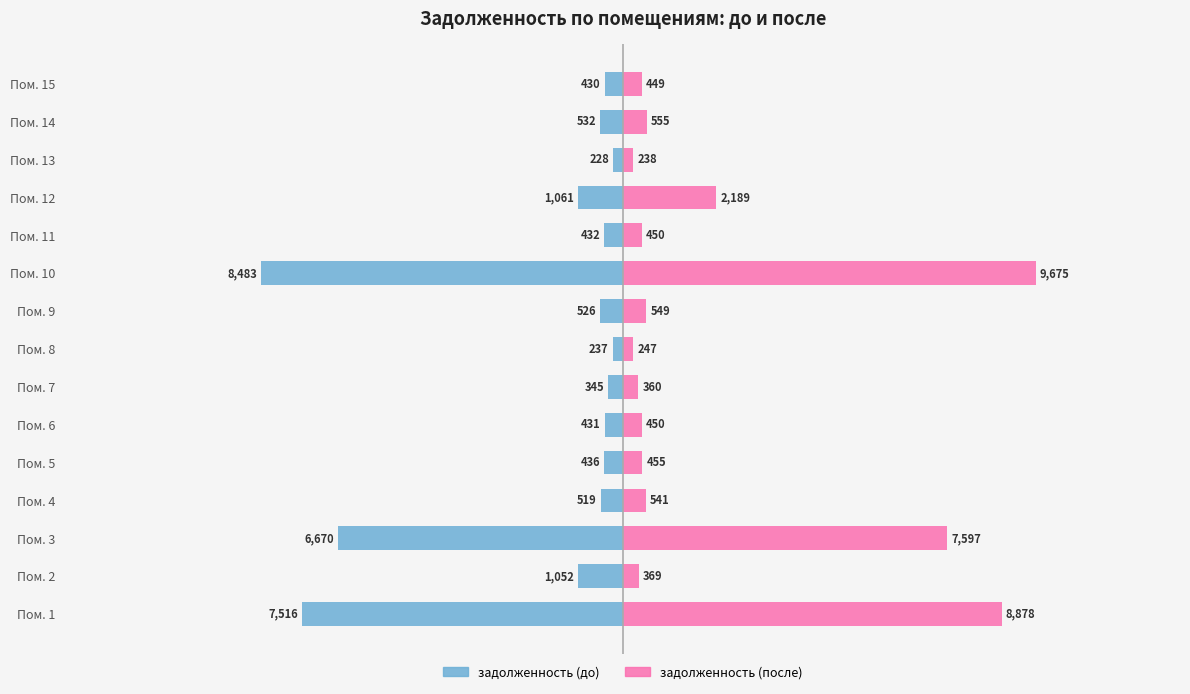

Is it true that задолженность (после) equals 3591.7 at Пом. 12?

False